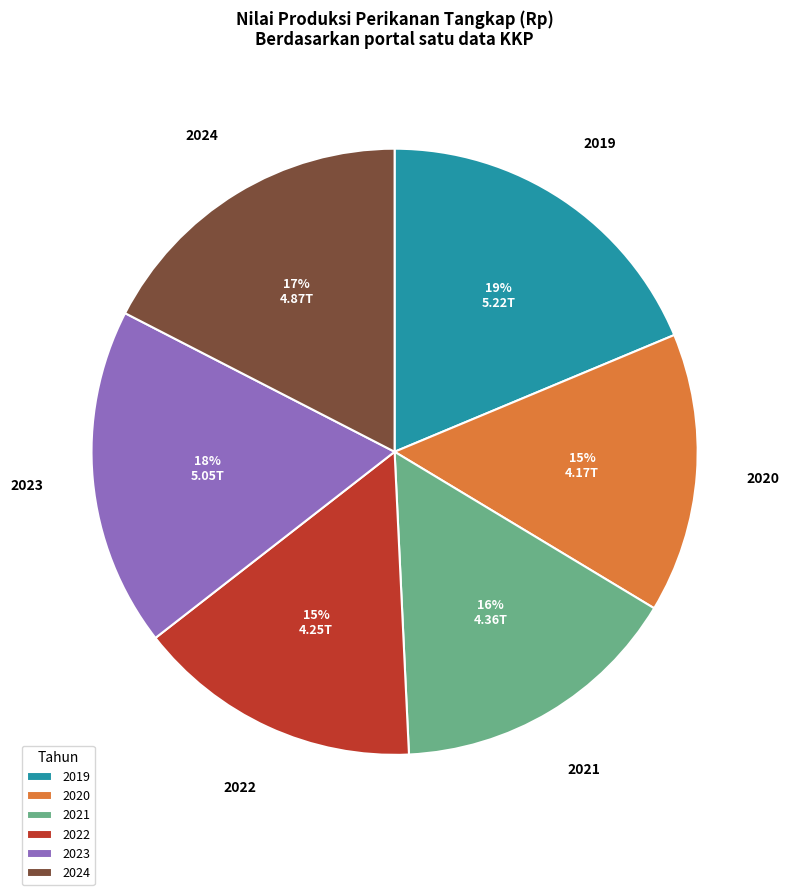

True or false: 2023 accounts for 18% of the total.

True